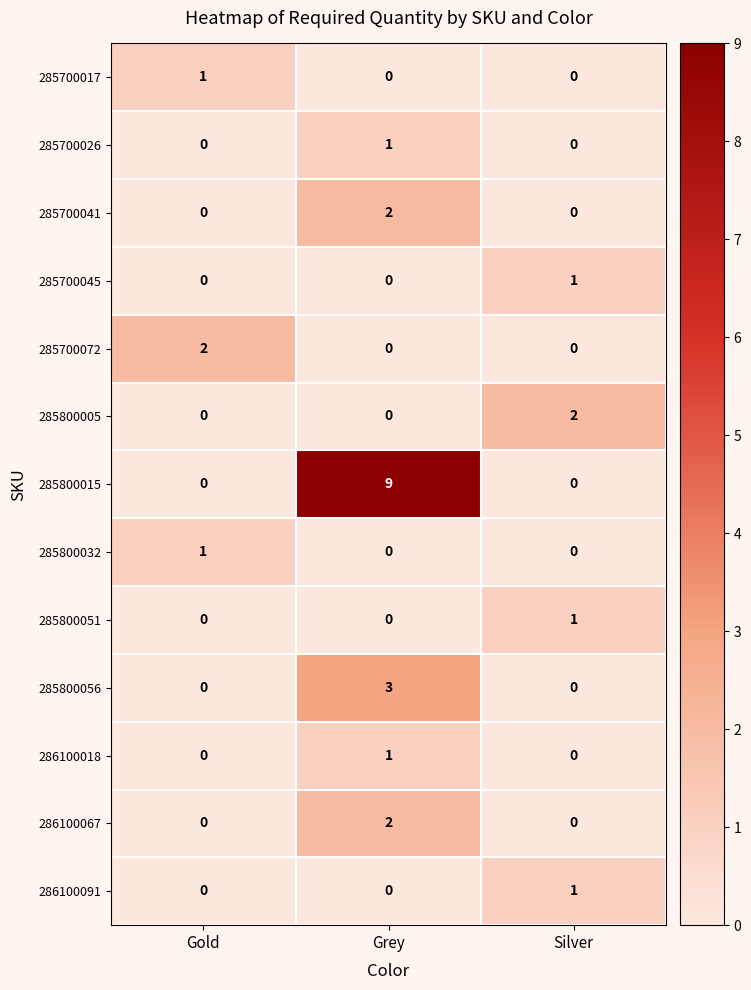

Which series has the largest total across all categories?

285800015